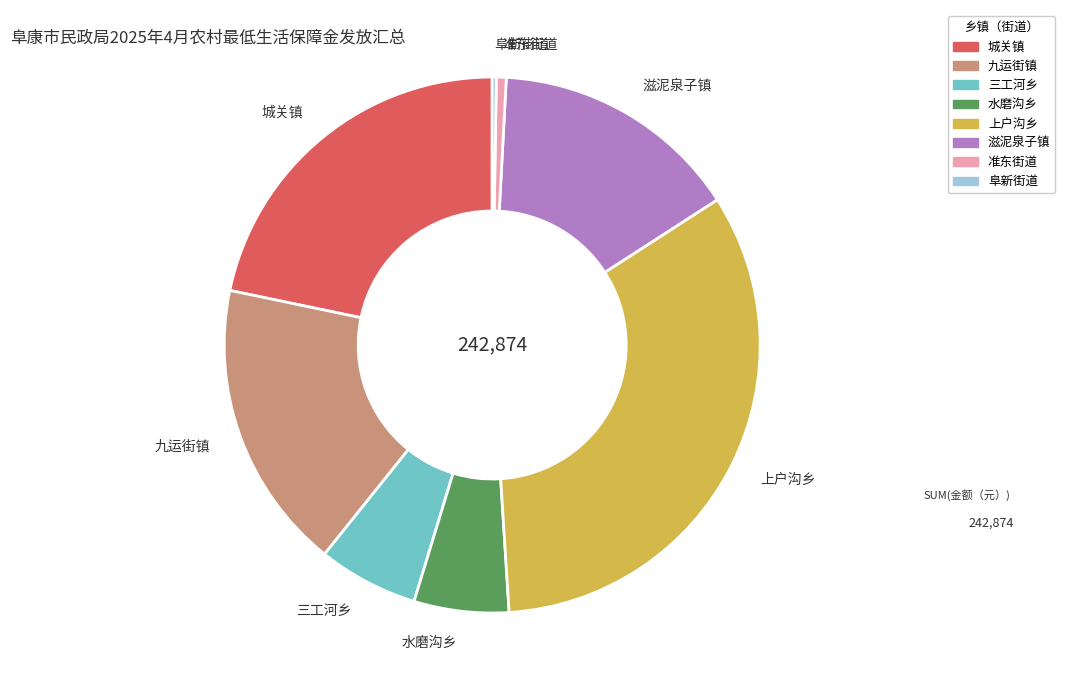

Is it true that 上户沟乡 is 22% of the pie?

False